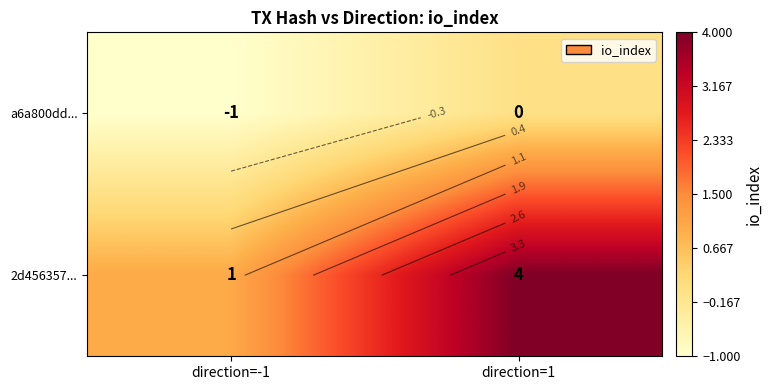

At how many categories does at least one series exceed 3?

1